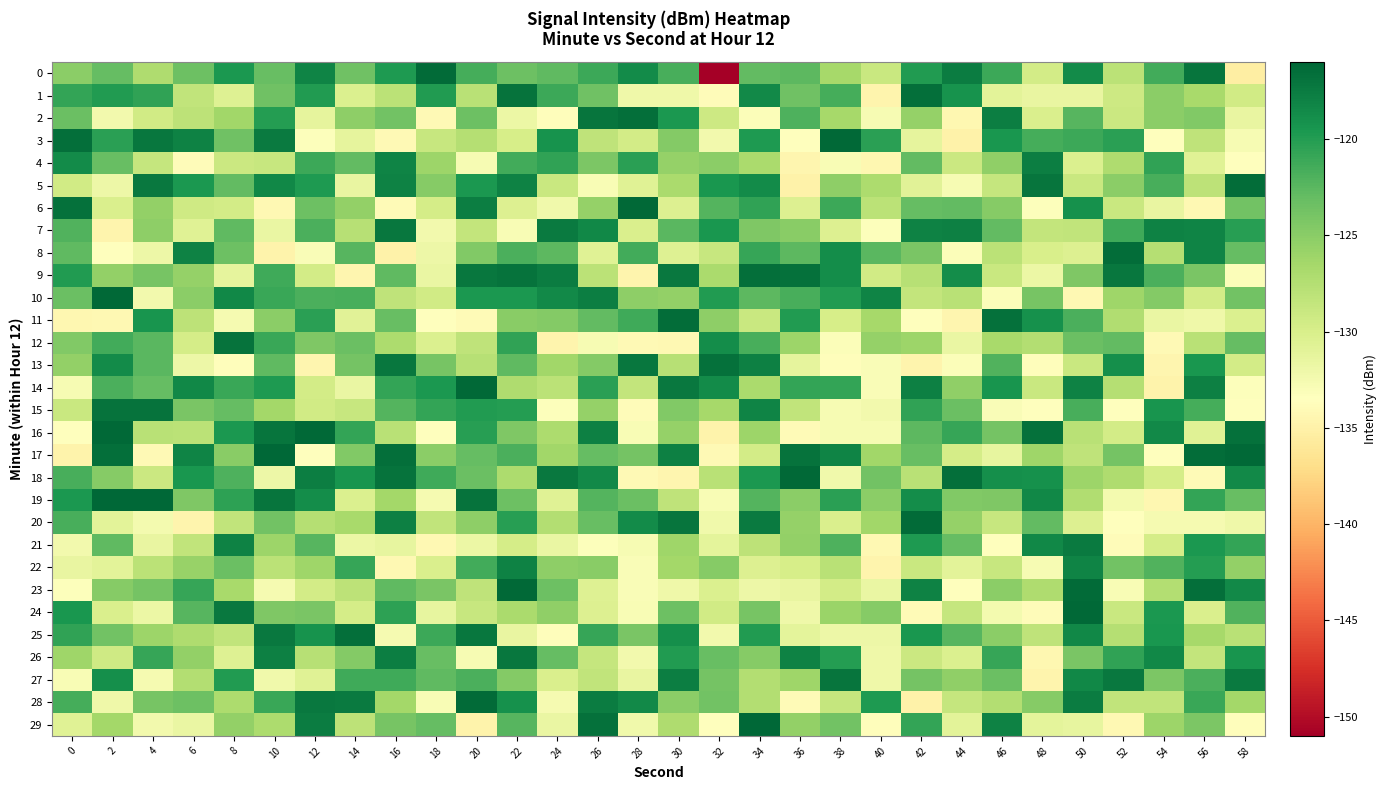

Reading left to right, list all the values displayed in this chart.

0: 0=-125.1	2=-123.0	4=-127.1	6=-123.5	8=-119.6	10=-123.2	12=-118.1	14=-123.6	16=-119.7	18=-116.4	20=-121.6	22=-123.4	24=-122.7	26=-121.1	28=-118.6	30=-121.7	32=-150.9	34=-122.9	36=-122.6	38=-126.6	40=-128.9	42=-119.9	44=-117.5	46=-121.1	48=-129.6	50=-118.6	52=-127.9	54=-121.4	56=-117.0	58=-135.4
1: 0=-120.7	2=-119.9	4=-120.6	6=-128.3	8=-130.5	10=-123.5	12=-119.9	14=-130.3	16=-127.9	18=-120.0	20=-127.9	22=-116.9	24=-121.1	26=-123.6	28=-132.0	30=-132.0	32=-133.9	34=-118.5	36=-123.6	38=-121.5	40=-134.6	42=-116.6	44=-119.2	46=-131.0	48=-131.5	50=-131.5	52=-129.2	54=-125.0	56=-126.8	58=-129.5
2: 0=-123.4	2=-132.3	4=-129.4	6=-128.0	8=-126.3	10=-120.1	12=-131.2	14=-125.2	16=-123.7	18=-134.1	20=-123.5	22=-131.8	24=-133.8	26=-117.0	28=-116.7	30=-119.6	32=-129.2	34=-133.1	36=-122.0	38=-126.6	40=-132.7	42=-125.6	44=-134.3	46=-117.7	48=-130.1	50=-122.4	52=-129.1	54=-125.1	56=-124.6	58=-131.5
3: 0=-116.6	2=-120.3	4=-117.1	6=-118.0	8=-123.6	10=-117.5	12=-133.3	14=-131.3	16=-134.1	18=-128.8	20=-127.6	22=-129.8	24=-119.3	26=-128.2	28=-129.7	30=-124.7	32=-132.3	34=-119.8	36=-133.6	38=-116.2	40=-120.3	42=-131.2	44=-134.9	46=-119.5	48=-121.6	50=-121.1	52=-120.3	54=-133.6	56=-128.2	58=-132.8
4: 0=-118.6	2=-123.2	4=-128.7	6=-133.8	8=-129.1	10=-128.8	12=-121.1	14=-122.9	16=-118.1	18=-126.0	20=-132.7	22=-121.4	24=-120.5	26=-124.3	28=-120.4	30=-125.6	32=-125.1	34=-126.9	36=-134.5	38=-133.0	40=-134.4	42=-122.9	44=-129.0	46=-125.3	48=-117.8	50=-130.3	52=-127.2	54=-120.6	56=-130.7	58=-133.5
5: 0=-129.5	2=-131.9	4=-117.3	6=-119.6	8=-123.0	10=-118.4	12=-119.7	14=-131.5	16=-118.0	18=-124.8	20=-119.7	22=-118.0	24=-129.0	26=-132.9	28=-130.7	30=-126.9	32=-119.5	34=-118.6	36=-134.9	38=-125.3	40=-127.1	42=-130.8	44=-132.7	46=-128.6	48=-117.1	50=-128.9	52=-125.1	54=-121.6	56=-128.1	58=-116.5
6: 0=-116.7	2=-130.2	4=-125.6	6=-129.3	8=-129.6	10=-134.3	12=-123.4	14=-125.4	16=-134.0	18=-129.7	20=-117.7	22=-130.4	24=-132.2	26=-125.7	28=-116.3	30=-130.4	32=-122.2	34=-120.5	36=-130.5	38=-121.2	40=-128.0	42=-123.0	44=-123.0	46=-124.8	48=-133.3	50=-119.1	52=-128.9	54=-131.5	56=-134.2	58=-123.8
7: 0=-122.1	2=-134.7	4=-125.3	6=-130.7	8=-122.7	10=-131.7	12=-121.9	14=-127.7	16=-117.2	18=-132.4	20=-128.5	22=-132.8	24=-117.4	26=-118.3	28=-130.1	30=-122.5	32=-119.5	34=-124.5	36=-124.9	38=-130.4	40=-133.2	42=-118.0	44=-117.9	46=-123.0	48=-128.6	50=-128.4	52=-121.2	54=-118.0	56=-118.1	58=-120.2
8: 0=-122.8	2=-133.4	4=-131.9	6=-117.9	8=-123.5	10=-134.8	12=-133.1	14=-122.4	16=-134.9	18=-131.9	20=-124.6	22=-121.9	24=-122.6	26=-130.7	28=-121.5	30=-130.5	32=-128.8	34=-120.8	36=-122.7	38=-118.9	40=-122.5	42=-124.2	44=-133.2	46=-128.0	48=-130.0	50=-130.4	52=-116.5	54=-127.5	56=-118.1	58=-123.0
9: 0=-119.9	2=-125.4	4=-124.0	6=-125.6	8=-131.3	10=-121.3	12=-129.7	14=-134.5	16=-122.7	18=-131.6	20=-117.1	22=-116.9	24=-117.6	26=-128.0	28=-134.7	30=-117.4	32=-126.9	34=-116.6	36=-116.7	38=-118.8	40=-129.4	42=-127.7	44=-118.8	46=-129.0	48=-131.8	50=-124.4	52=-117.2	54=-121.8	56=-124.2	58=-133.2
10: 0=-123.3	2=-116.2	4=-132.3	6=-125.2	8=-118.3	10=-120.9	12=-121.8	14=-121.7	16=-128.2	18=-129.4	20=-119.6	22=-119.6	24=-118.5	26=-117.6	28=-125.3	30=-125.5	32=-119.8	34=-122.7	36=-121.7	38=-119.9	40=-118.1	42=-128.6	44=-127.9	46=-133.2	48=-124.0	50=-134.3	52=-126.2	54=-124.7	56=-129.6	58=-123.8
11: 0=-134.4	2=-134.3	4=-119.4	6=-128.2	8=-132.6	10=-125.1	12=-120.4	14=-130.9	16=-123.2	18=-133.4	20=-134.0	22=-124.9	24=-124.7	26=-122.9	28=-121.2	30=-116.5	32=-125.2	34=-128.9	36=-119.9	38=-129.9	40=-126.7	42=-133.5	44=-134.5	46=-116.7	48=-119.1	50=-121.8	52=-127.2	54=-131.7	56=-132.0	58=-130.2
12: 0=-124.6	2=-121.4	4=-122.5	6=-129.7	8=-116.9	10=-121.0	12=-124.5	14=-123.4	16=-127.0	18=-130.3	20=-128.2	22=-120.6	24=-134.7	26=-132.8	28=-134.1	30=-134.2	32=-118.7	34=-121.6	36=-126.0	38=-133.1	40=-125.7	42=-126.0	44=-131.7	46=-126.8	48=-127.4	50=-123.3	52=-122.9	54=-134.1	56=-127.9	58=-123.1
13: 0=-125.4	2=-118.7	4=-122.5	6=-131.9	8=-133.7	10=-122.8	12=-134.5	14=-123.9	16=-117.1	18=-124.1	20=-127.6	22=-122.8	24=-126.3	26=-124.6	28=-117.1	30=-127.7	32=-116.7	34=-117.8	36=-131.3	38=-133.7	40=-133.1	42=-134.7	44=-133.2	46=-122.0	48=-133.6	50=-128.9	52=-118.9	54=-134.6	56=-119.5	58=-129.6
14: 0=-132.8	2=-121.8	4=-123.1	6=-118.3	8=-121.0	10=-119.7	12=-129.6	14=-131.6	16=-120.7	18=-119.7	20=-116.2	22=-127.2	24=-127.9	26=-120.2	28=-128.5	30=-117.3	32=-118.7	34=-126.8	36=-120.7	38=-120.7	40=-133.0	42=-117.9	44=-125.4	46=-119.3	48=-128.9	50=-118.0	52=-127.6	54=-134.8	56=-117.8	58=-133.3
15: 0=-128.9	2=-116.9	4=-116.9	6=-124.1	8=-123.0	10=-126.5	12=-129.4	14=-128.8	16=-122.2	18=-120.7	20=-120.0	22=-120.0	24=-133.3	26=-125.6	28=-133.9	30=-124.6	32=-126.6	34=-118.1	36=-128.3	38=-132.8	40=-132.3	42=-120.5	44=-123.3	46=-133.1	48=-133.4	50=-121.7	52=-133.6	54=-119.4	56=-121.6	58=-133.5
16: 0=-133.4	2=-116.3	4=-127.9	6=-128.0	8=-119.6	10=-117.0	12=-116.3	14=-120.7	16=-127.9	18=-133.4	20=-120.2	22=-124.4	24=-126.9	26=-117.8	28=-132.9	30=-125.6	32=-134.8	34=-126.1	36=-133.9	38=-132.7	40=-132.8	42=-122.7	44=-120.8	46=-123.9	48=-116.7	50=-127.9	52=-129.6	54=-118.5	56=-130.8	58=-116.7
17: 0=-134.8	2=-116.6	4=-134.2	6=-118.1	8=-125.0	10=-116.1	12=-133.6	14=-124.5	16=-116.6	18=-125.1	20=-123.0	22=-121.8	24=-126.4	26=-123.1	28=-123.9	30=-117.9	32=-134.1	34=-129.7	36=-116.9	38=-118.1	40=-126.3	42=-123.2	44=-129.7	46=-131.4	48=-126.2	50=-128.3	52=-123.9	54=-133.5	56=-116.5	58=-116.3
18: 0=-121.7	2=-124.8	4=-129.1	6=-119.5	8=-122.0	10=-131.9	12=-117.7	14=-119.4	16=-117.0	18=-121.2	20=-123.3	22=-127.1	24=-117.3	26=-118.5	28=-134.1	30=-134.5	32=-127.8	34=-119.6	36=-116.2	38=-132.1	40=-123.7	42=-127.8	44=-116.6	46=-119.0	48=-119.1	50=-126.1	52=-127.1	54=-129.8	56=-133.9	58=-118.6
19: 0=-119.6	2=-116.0	4=-116.1	6=-124.4	8=-120.4	10=-117.0	12=-118.9	14=-130.3	16=-126.4	18=-132.5	20=-116.9	22=-123.5	24=-130.7	26=-122.2	28=-123.3	30=-128.2	32=-132.8	34=-122.2	36=-125.1	38=-120.3	40=-125.1	42=-118.8	44=-124.5	46=-124.3	48=-118.3	50=-127.3	52=-132.5	54=-134.5	56=-120.7	58=-123.2
20: 0=-121.6	2=-131.0	4=-132.4	6=-134.7	8=-128.3	10=-123.8	12=-127.5	14=-126.7	16=-117.8	18=-128.4	20=-125.2	22=-120.1	24=-127.5	26=-123.2	28=-118.6	30=-117.0	32=-132.2	34=-117.4	36=-125.6	38=-130.1	40=-126.3	42=-116.4	44=-125.6	46=-128.8	48=-123.0	50=-130.4	52=-133.6	54=-132.6	56=-132.6	58=-132.1
21: 0=-132.4	2=-122.8	4=-131.5	6=-128.4	8=-118.0	10=-126.0	12=-122.3	14=-131.7	16=-131.3	18=-134.2	20=-131.8	22=-129.7	24=-131.6	26=-133.3	28=-132.7	30=-126.2	32=-131.1	34=-128.1	36=-125.4	38=-121.9	40=-134.3	42=-119.8	44=-123.1	46=-133.4	48=-118.4	50=-117.5	52=-133.8	54=-129.7	56=-119.7	58=-120.8
22: 0=-131.5	2=-131.0	4=-128.0	6=-125.8	8=-123.3	10=-128.0	12=-126.2	14=-120.8	16=-134.3	18=-130.2	20=-121.4	22=-118.0	24=-125.3	26=-124.9	28=-133.0	30=-126.5	32=-124.9	34=-130.4	36=-129.9	38=-127.8	40=-134.6	42=-128.9	44=-131.0	46=-128.8	48=-132.7	50=-118.1	52=-123.7	54=-122.1	56=-120.0	58=-125.5
23: 0=-133.3	2=-124.8	4=-123.9	6=-120.8	8=-126.8	10=-132.6	12=-129.6	14=-128.1	16=-122.7	18=-124.2	20=-128.2	22=-116.3	24=-123.5	26=-130.5	28=-133.1	30=-132.1	32=-130.3	34=-131.9	36=-131.5	38=-129.6	40=-131.7	42=-118.0	44=-133.5	46=-125.0	48=-127.2	50=-116.3	52=-132.9	54=-127.4	56=-116.6	58=-118.6
24: 0=-119.5	2=-130.1	4=-131.8	6=-122.3	8=-117.3	10=-124.4	12=-124.1	14=-129.7	16=-120.4	18=-131.4	20=-128.9	22=-126.9	24=-125.4	26=-130.4	28=-132.8	30=-123.4	32=-129.5	34=-124.0	36=-132.1	38=-125.9	40=-124.9	42=-134.0	44=-128.6	46=-132.4	48=-133.8	50=-116.2	52=-128.9	54=-119.6	56=-130.2	58=-122.1
25: 0=-120.6	2=-123.7	4=-126.0	6=-127.2	8=-128.4	10=-117.3	12=-119.2	14=-116.7	16=-132.6	18=-121.1	20=-117.2	22=-131.6	24=-133.7	26=-120.9	28=-124.1	30=-119.0	32=-132.3	34=-119.9	36=-131.2	38=-131.9	40=-131.9	42=-119.5	44=-122.4	46=-125.1	48=-128.2	50=-118.3	52=-127.5	54=-119.5	56=-126.7	58=-127.8
26: 0=-126.2	2=-129.3	4=-120.8	6=-125.4	8=-130.6	10=-117.9	12=-127.7	14=-124.7	16=-117.8	18=-123.1	20=-132.8	22=-117.1	24=-123.1	26=-128.6	28=-132.4	30=-119.9	32=-123.2	34=-124.9	36=-118.0	38=-120.0	40=-132.1	42=-129.1	44=-130.3	46=-120.9	48=-134.4	50=-124.2	52=-120.5	54=-118.3	56=-128.5	58=-119.4
27: 0=-132.9	2=-118.9	4=-132.6	6=-127.5	8=-119.9	10=-132.2	12=-130.6	14=-121.3	16=-121.3	18=-122.8	20=-121.8	22=-124.7	24=-130.2	26=-128.4	28=-131.5	30=-117.7	32=-123.9	34=-127.4	36=-126.2	38=-117.0	40=-132.1	42=-123.9	44=-125.4	46=-123.4	48=-134.7	50=-118.4	52=-117.3	54=-124.3	56=-121.8	58=-117.5
28: 0=-121.6	2=-132.1	4=-124.1	6=-123.5	8=-126.9	10=-121.0	12=-117.2	14=-117.4	16=-126.4	18=-132.8	20=-116.3	22=-119.1	24=-132.6	26=-117.5	28=-118.5	30=-125.1	32=-123.8	34=-127.4	36=-134.0	38=-128.6	40=-119.7	42=-134.9	44=-128.7	46=-127.4	48=-124.8	50=-117.5	52=-128.4	54=-128.4	56=-121.0	58=-126.4
29: 0=-130.7	2=-126.4	4=-132.3	6=-131.6	8=-125.5	10=-127.0	12=-117.6	14=-128.1	16=-124.0	18=-123.0	20=-134.8	22=-122.4	24=-131.6	26=-116.7	28=-132.2	30=-127.1	32=-133.4	34=-116.1	36=-125.5	38=-123.7	40=-133.7	42=-120.8	44=-131.0	46=-117.9	48=-131.1	50=-131.4	52=-134.3	54=-126.0	56=-124.3	58=-133.8